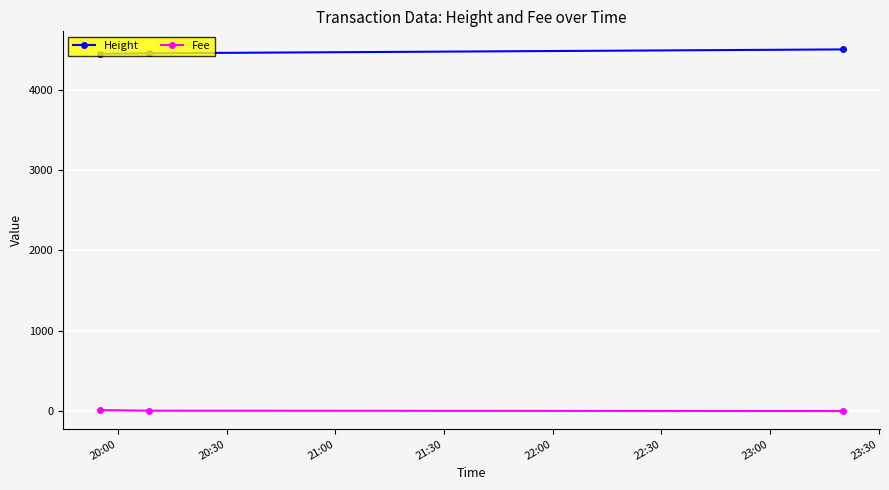

Does the chart display data point markers on the line(s)?

Yes